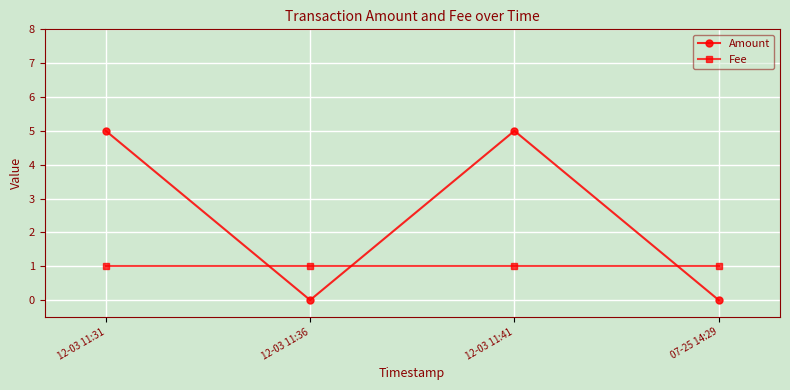

Reading right to left, list all the values displayed in this chart.

Amount: 0	5	0	5
Fee: 1	1	1	1